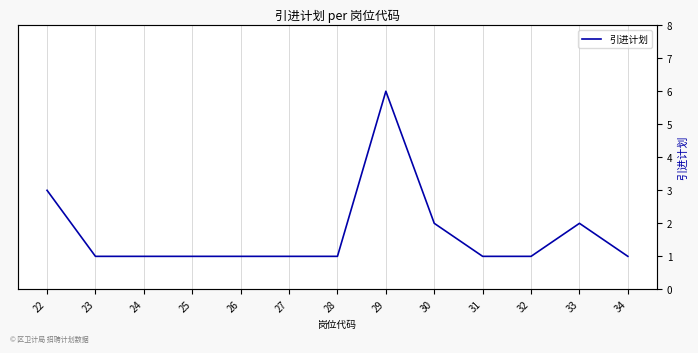

Reading left to right, list all the values displayed in this chart.

3	1	1	1	1	1	1	6	2	1	1	2	1